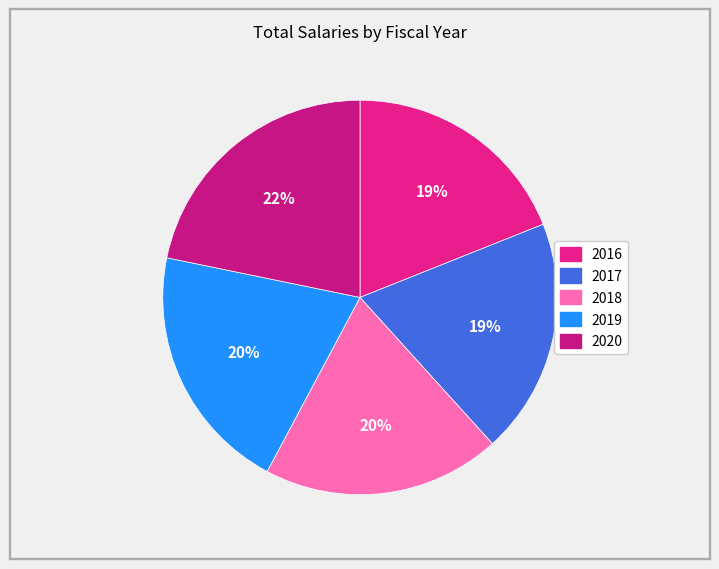

To the nearest percent, what portion does 2019 represent?

20%